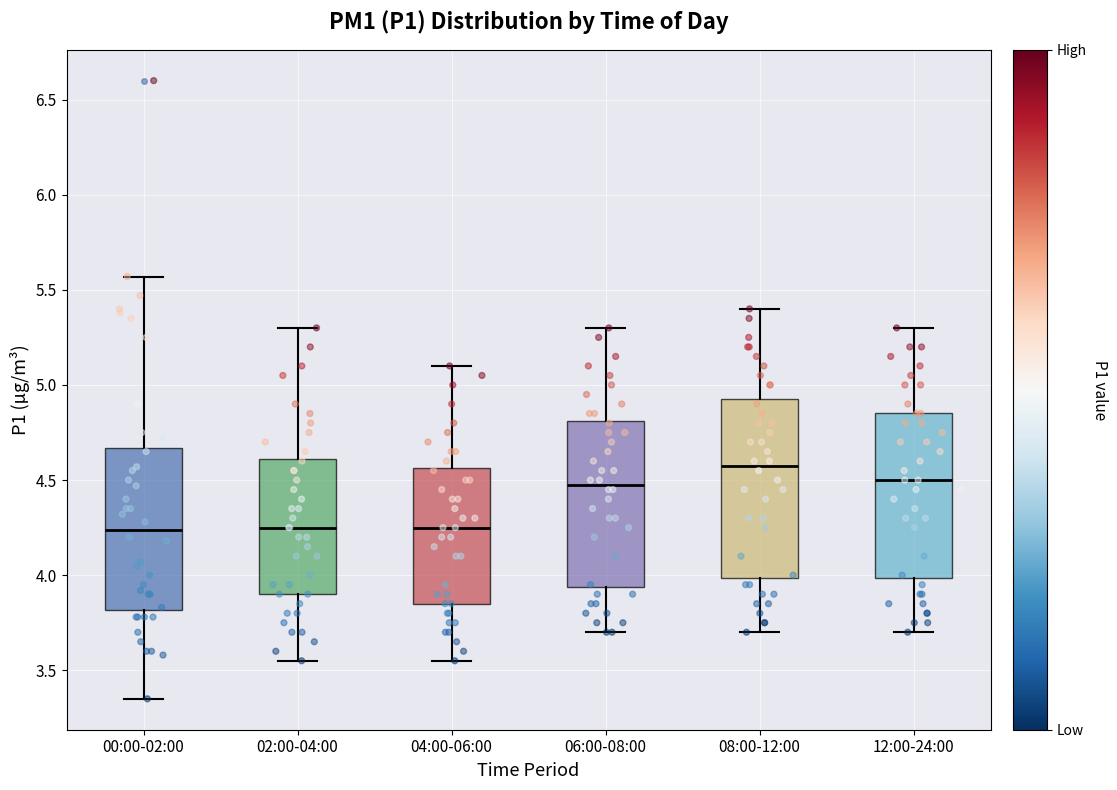

Which box is the tallest, from its lower edge to its upper edge?

08:00-12:00